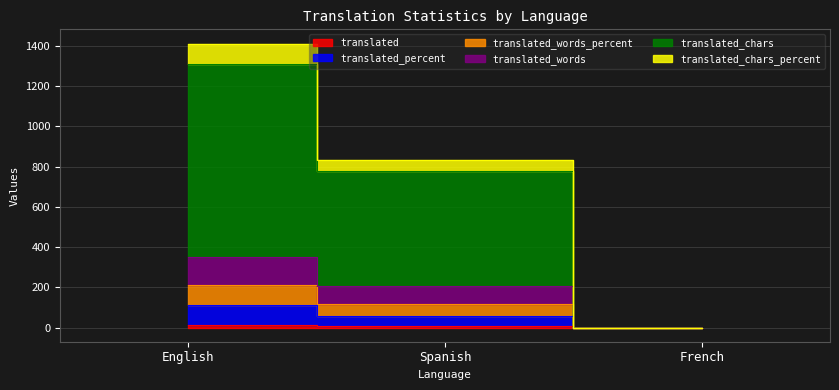

What is the maximum value shown in the chart?

1411.0